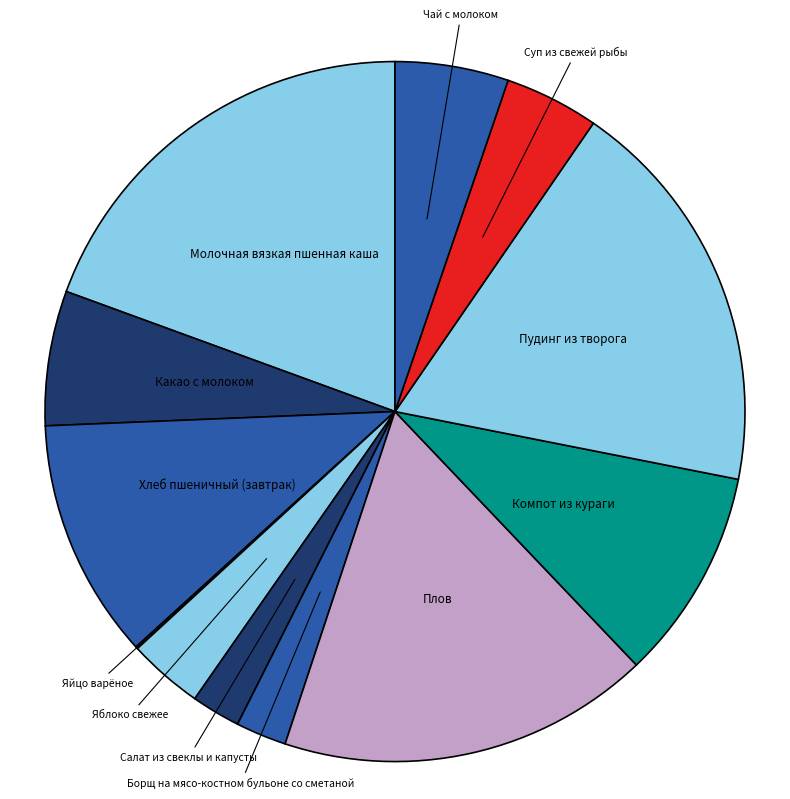

Combined, do Какао с молоком and Борщ на мясо-костном бульоне со сметаной account for over 50%?

No